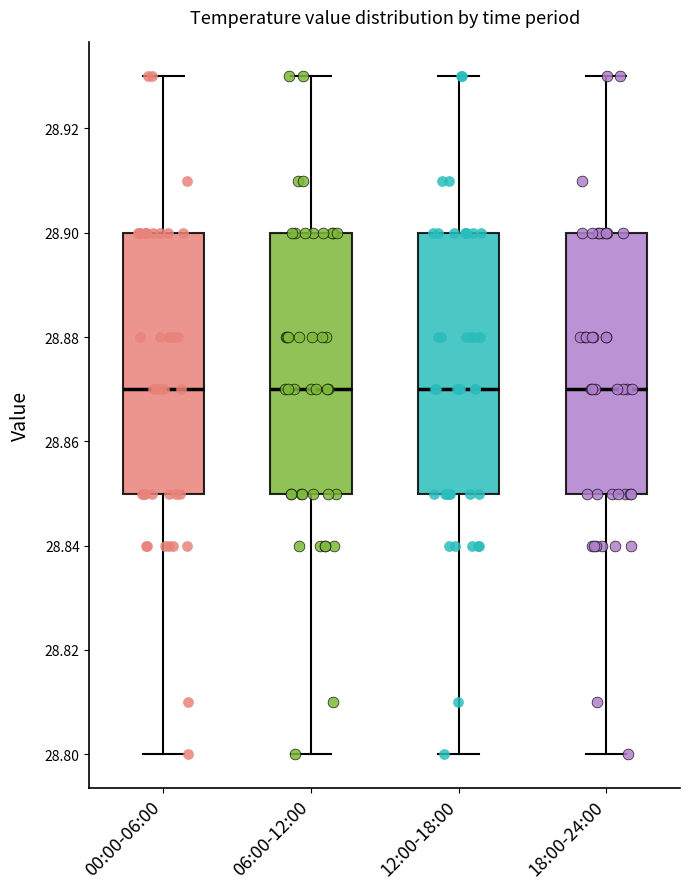

Reading left to right, read every box against the y-axis: the position of its median line, the range the box covers, and the ends of its whiskers. The values are not printed on the chart, so give them approximately, as read against the axis.

00:00-06:00: median 28.87, box 28.85 to 28.90, whiskers 28.80 to 28.93
06:00-12:00: median 28.87, box 28.85 to 28.90, whiskers 28.80 to 28.93
12:00-18:00: median 28.87, box 28.85 to 28.90, whiskers 28.80 to 28.93
18:00-24:00: median 28.87, box 28.85 to 28.90, whiskers 28.80 to 28.93